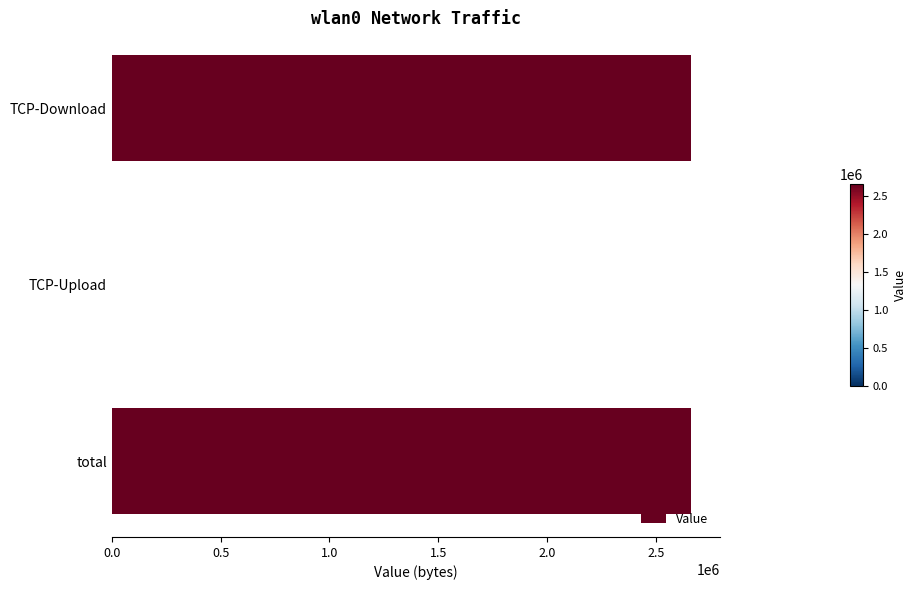

How many positive values are there?

2